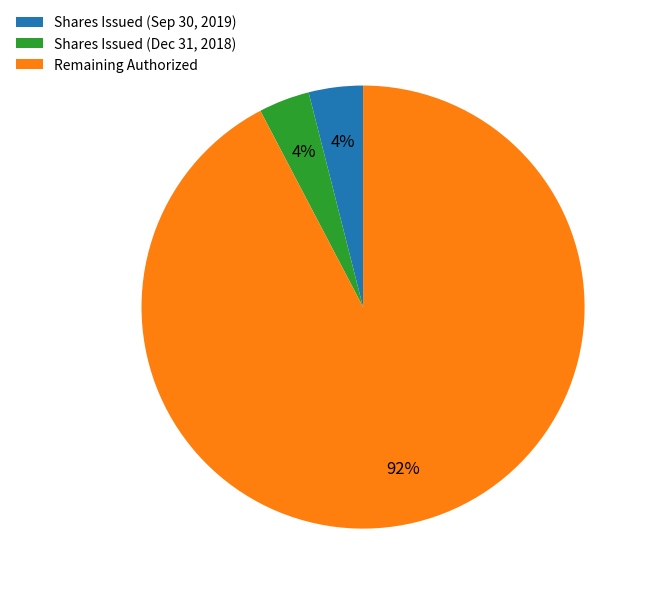

What is the largest slice in the pie chart?

Remaining Authorized